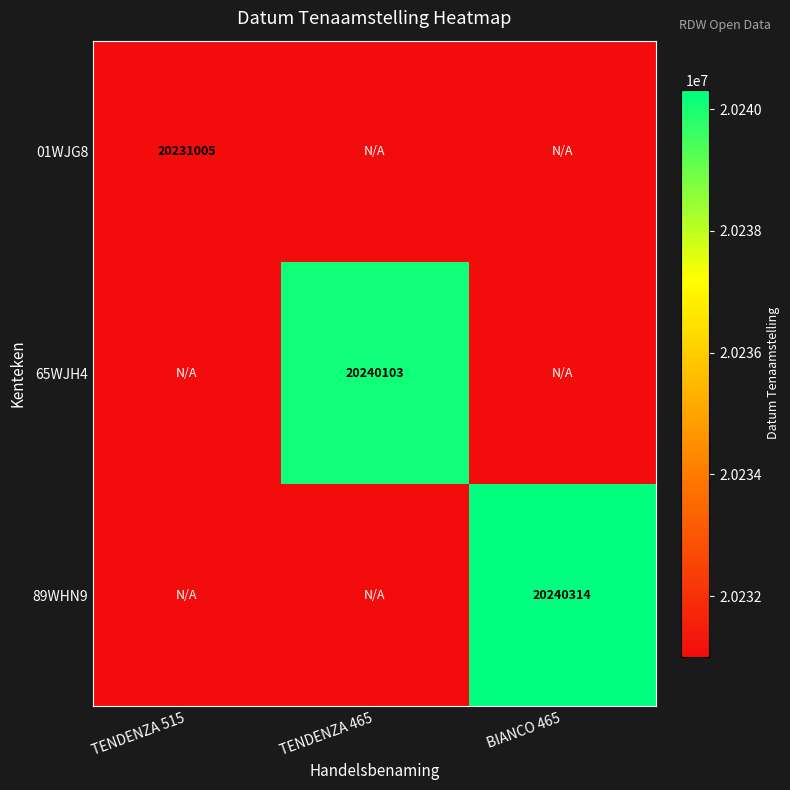

True or false: 65WJH4 has a value of 20240103 at TENDENZA 465.

True